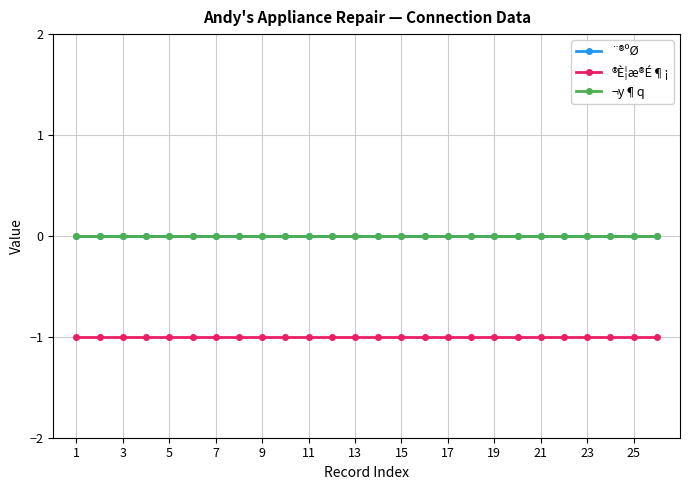

Does the chart have visible grid lines?

Yes